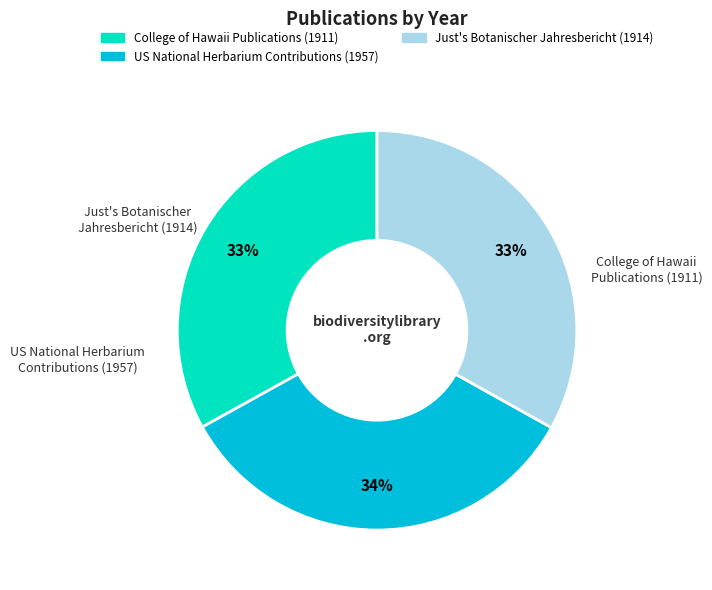

Is there a majority slice in this chart?

No